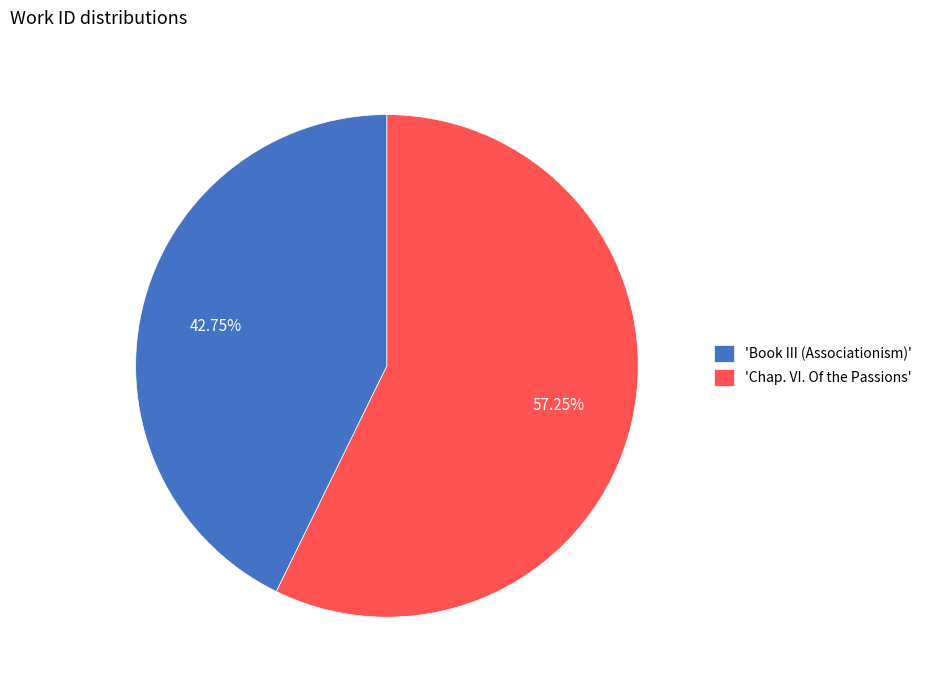

What is the smallest slice in the pie chart?

'Book III (Associationism)'